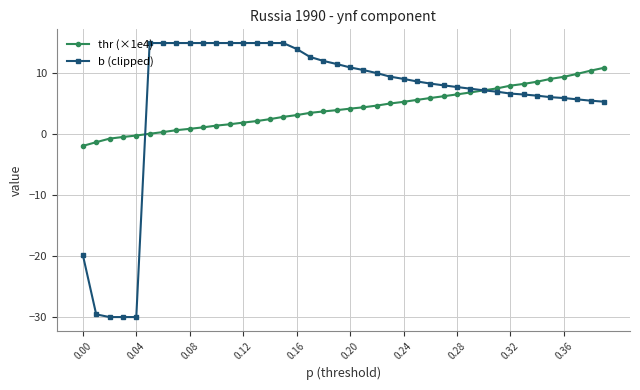

Which series has the widest spread of values?

b (clipped)